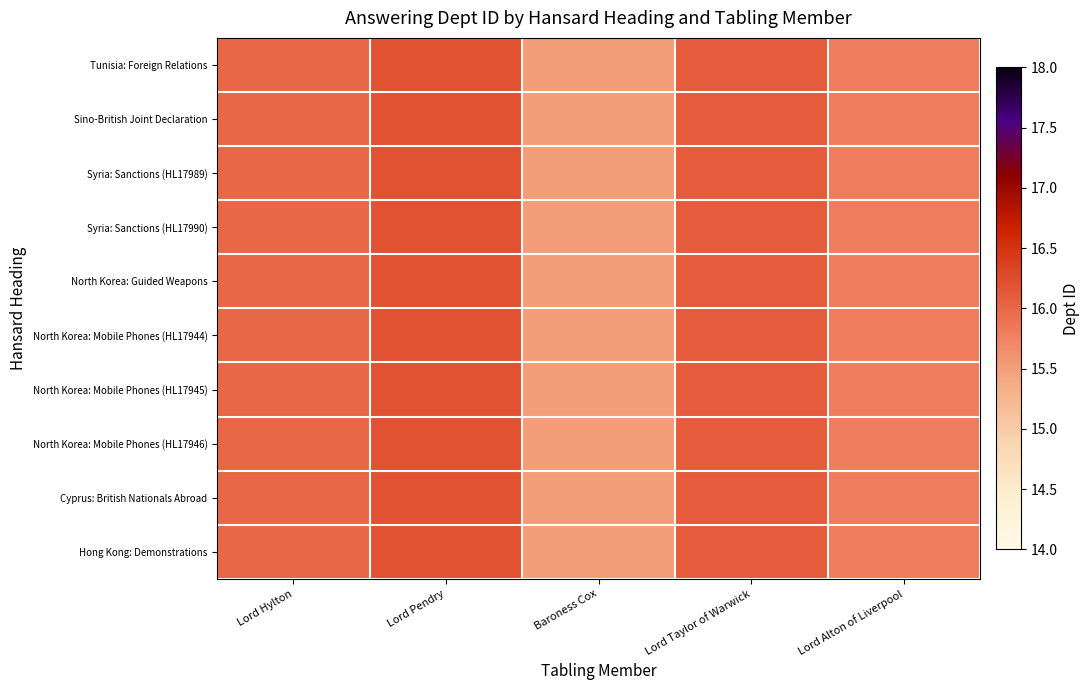

Which has a higher value, Lord Alton of Liverpool or Lord Taylor of Warwick?

Lord Taylor of Warwick